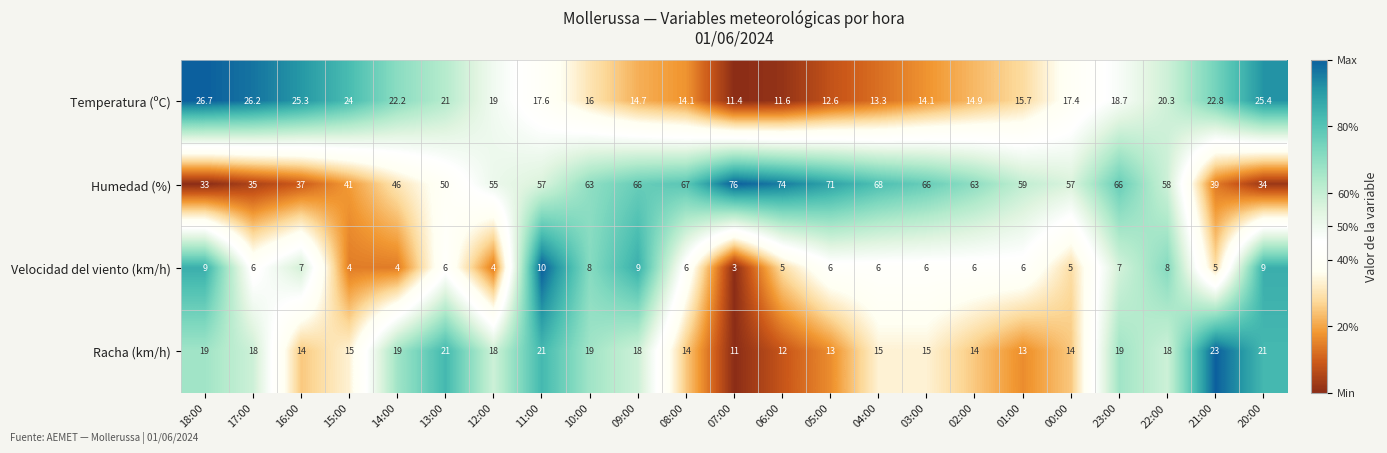

Which series has the widest spread of values?

Humedad (%)